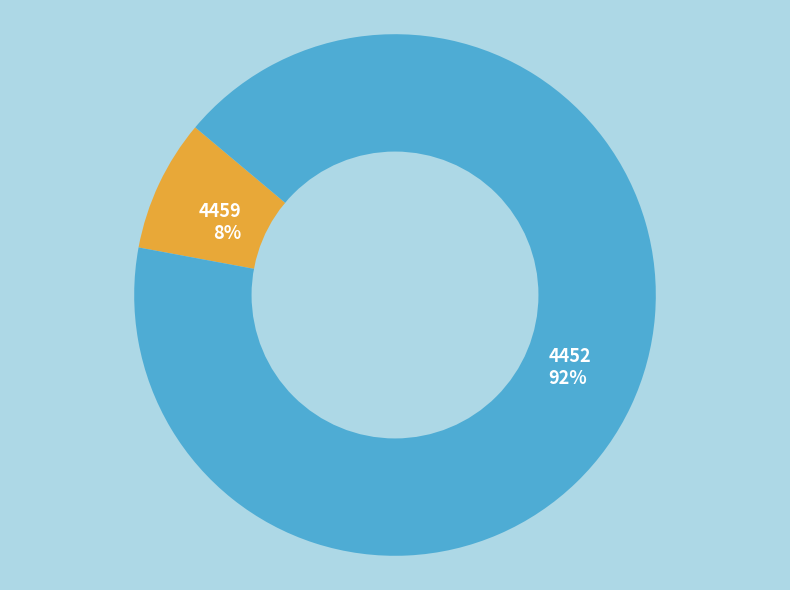

To the nearest percent, what is the difference between the largest and smallest slice percentages?

84%